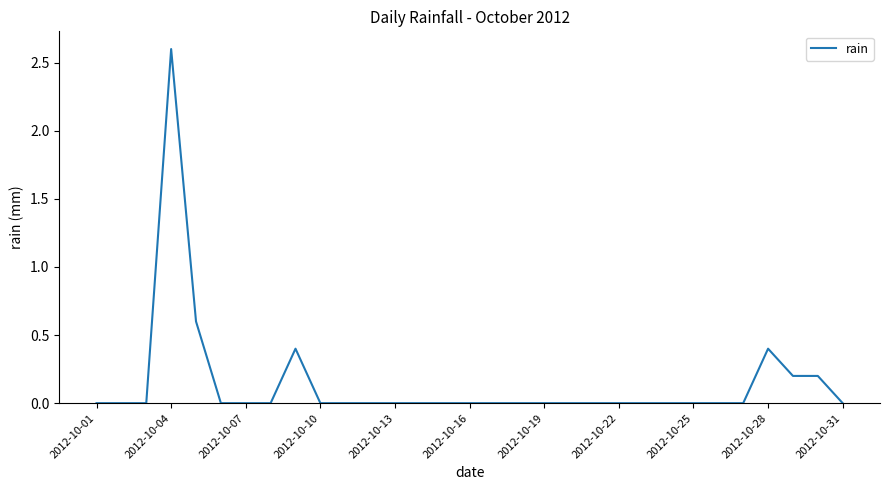

What is the greatest value displayed?

2.6